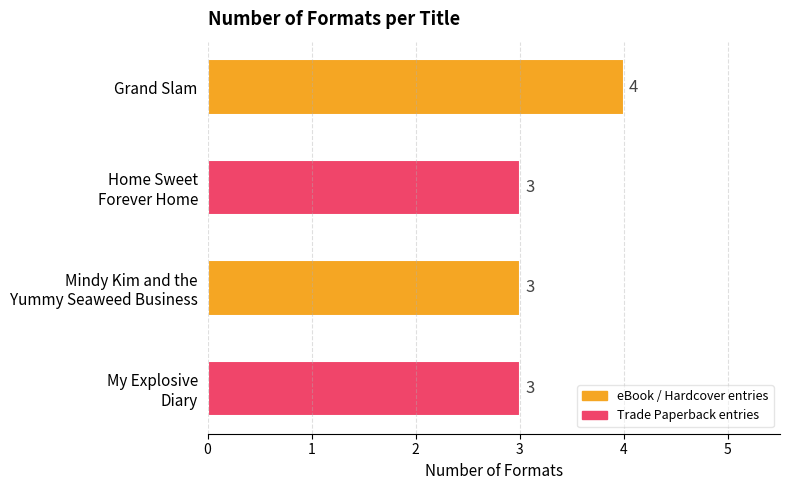

Are the bars horizontal?

Yes